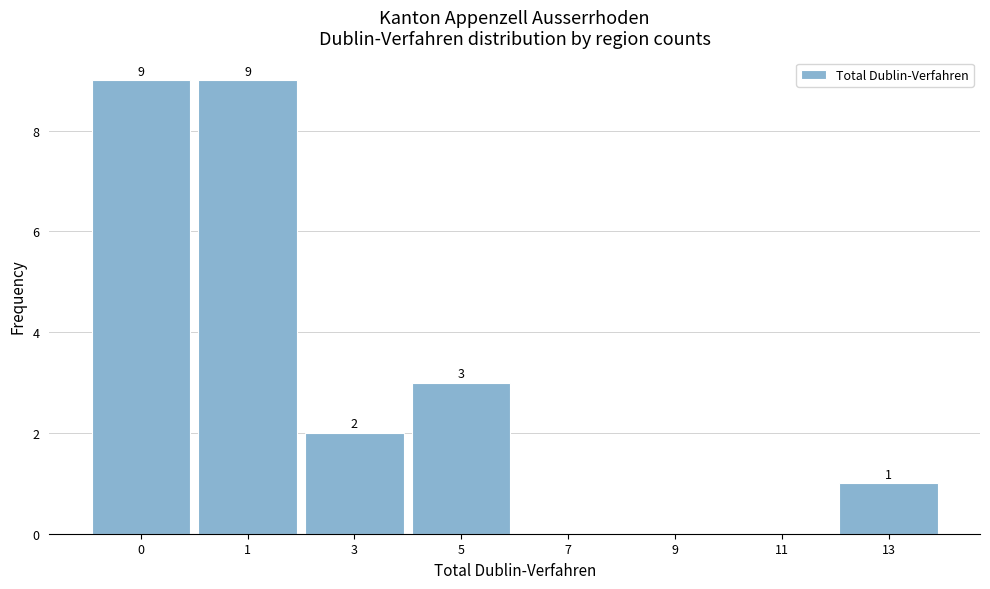

Reading left to right, transcribe all the data shown in this chart.

0=9	1=9	3=2	5=3	7=0	9=0	11=0	13=1